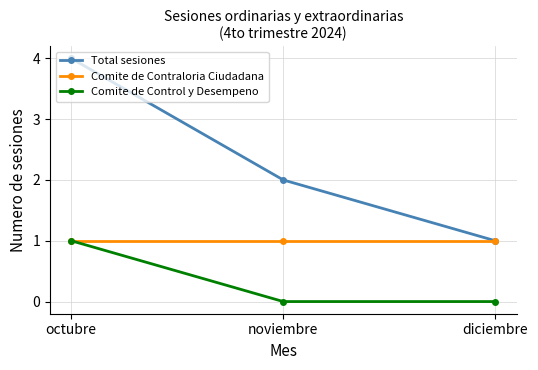

List the series in order of their overall mean, lowest first.

Comite de Control y Desempeno, Comite de Contraloria Ciudadana, Total sesiones